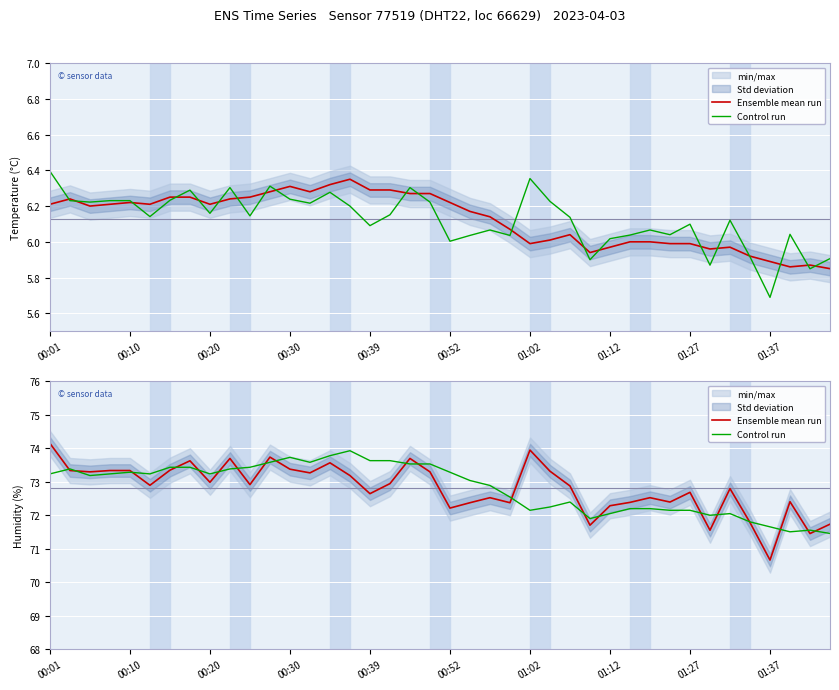

Reading left to right, what are all the values shown in this chart?

Ensemble mean run: 74.1	73.3	73.3	73.3	73.3	72.9	73.3	73.6	73.0	73.7	72.9	73.7	73.4	73.3	73.6	73.2	72.6	72.9	73.7	73.3	72.2	72.4	72.5	72.4	73.9	73.3	72.9	71.7	72.3	72.4	72.5	72.4	72.7	71.5	72.8	71.8	70.7	72.4	71.5	71.7
Control run: 73.2	73.4	73.2	73.2	73.3	73.2	73.4	73.4	73.2	73.4	73.4	73.6	73.7	73.6	73.8	73.9	73.6	73.6	73.5	73.5	73.3	73.0	72.9	72.5	72.1	72.2	72.4	71.9	72.0	72.2	72.2	72.1	72.1	72.0	72.0	71.8	71.7	71.5	71.6	71.5